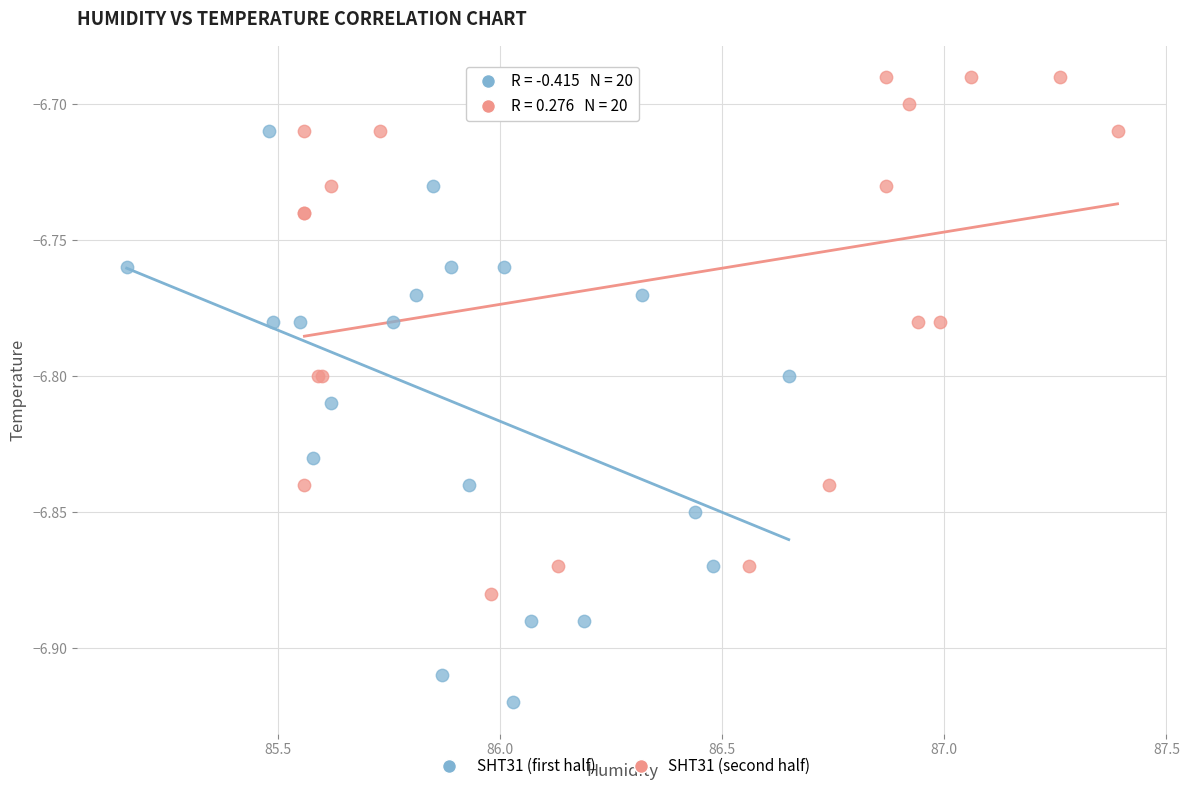

What are all the series names shown in the legend?

SHT31 (first half), SHT31 (second half)